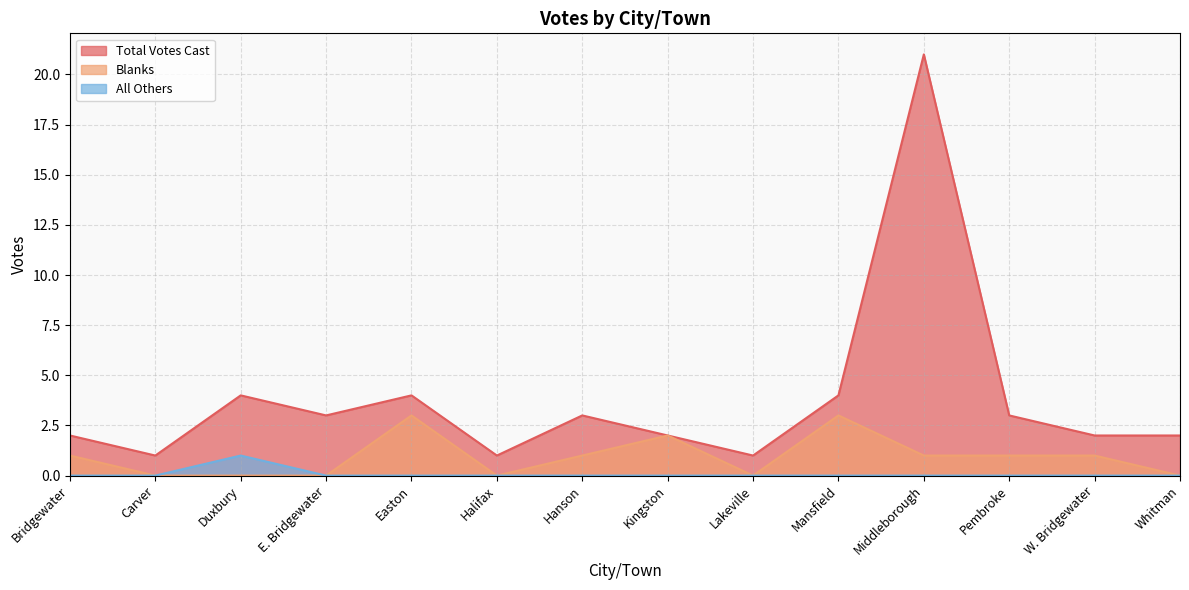

True or false: Total Votes Cast and All Others cross at least once.

False